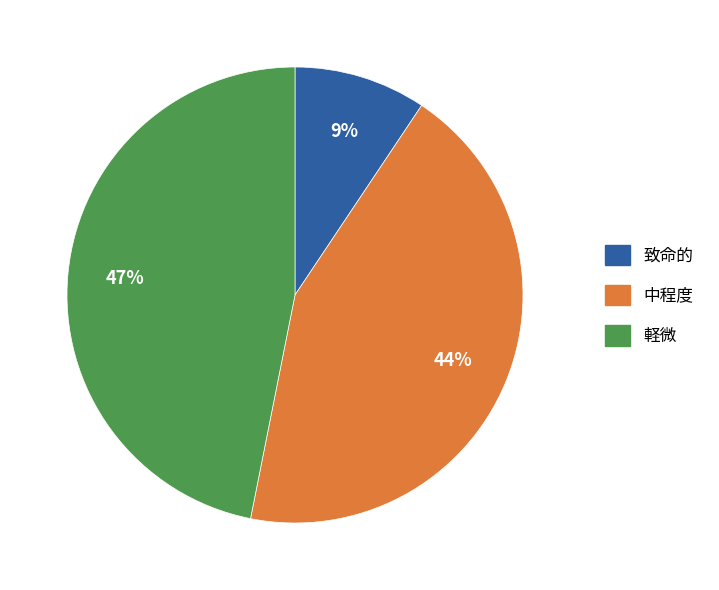

Combined, do 中程度 and 致命的 account for over 50%?

Yes